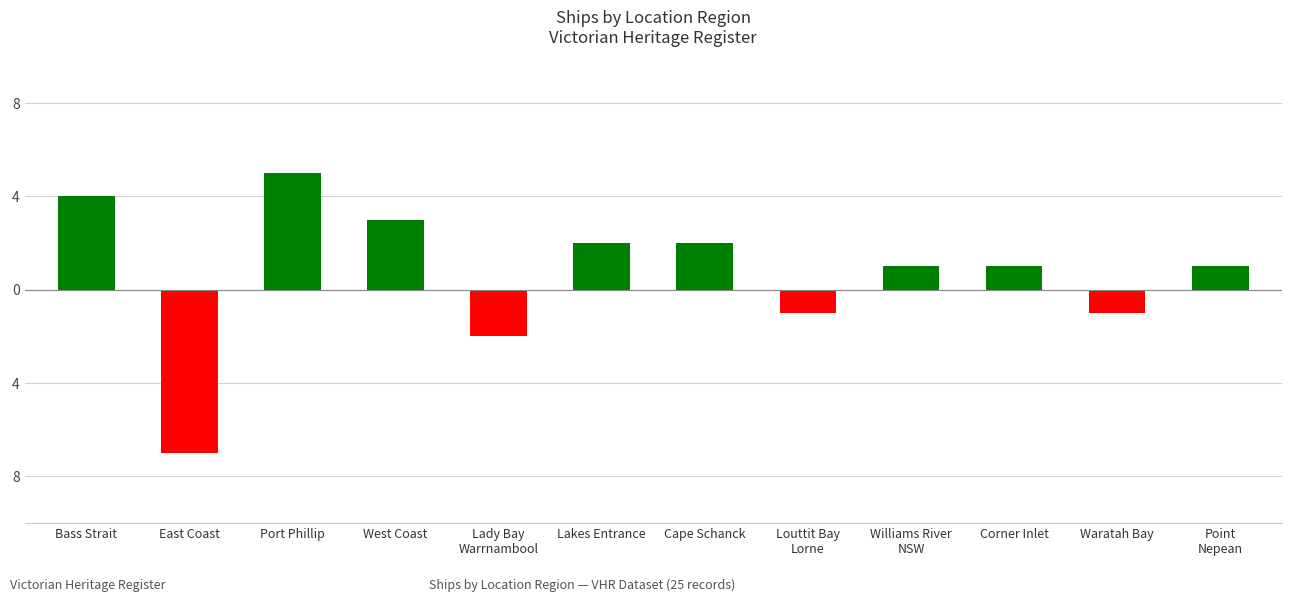

The chart shows a value of 7 at Bass Strait. True or false?

False